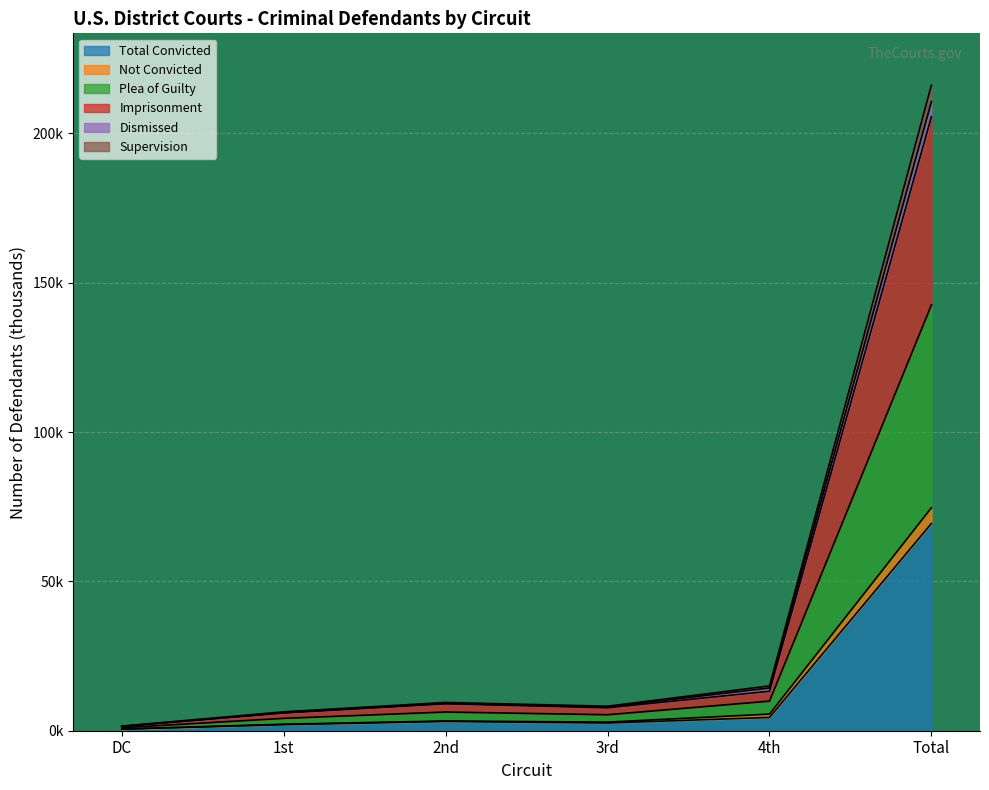

What is the label of the 3rd point from the right?

3rd